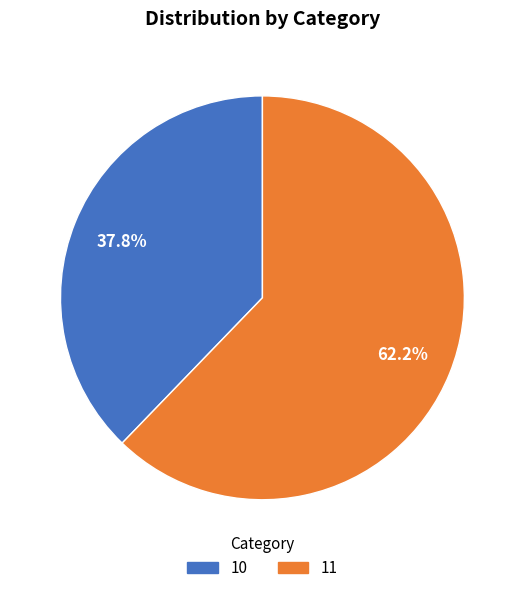

Which category has the biggest portion of the pie?

11